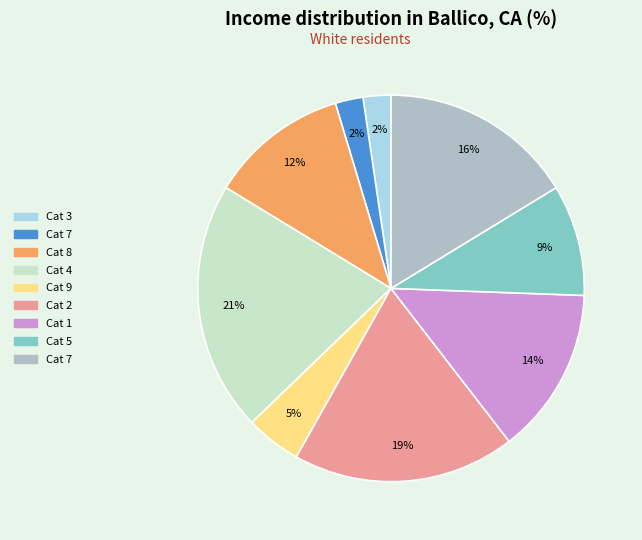

To the nearest percent, what is the difference between the largest and smallest slice percentages?

19%